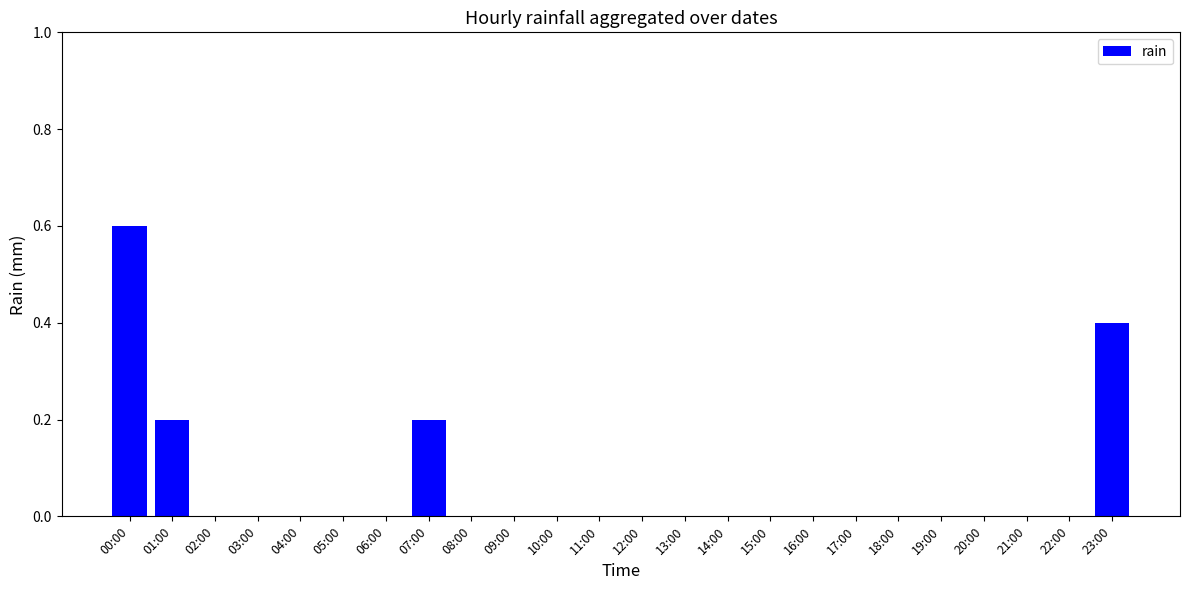

Which label corresponds to the largest value in the chart?

00:00